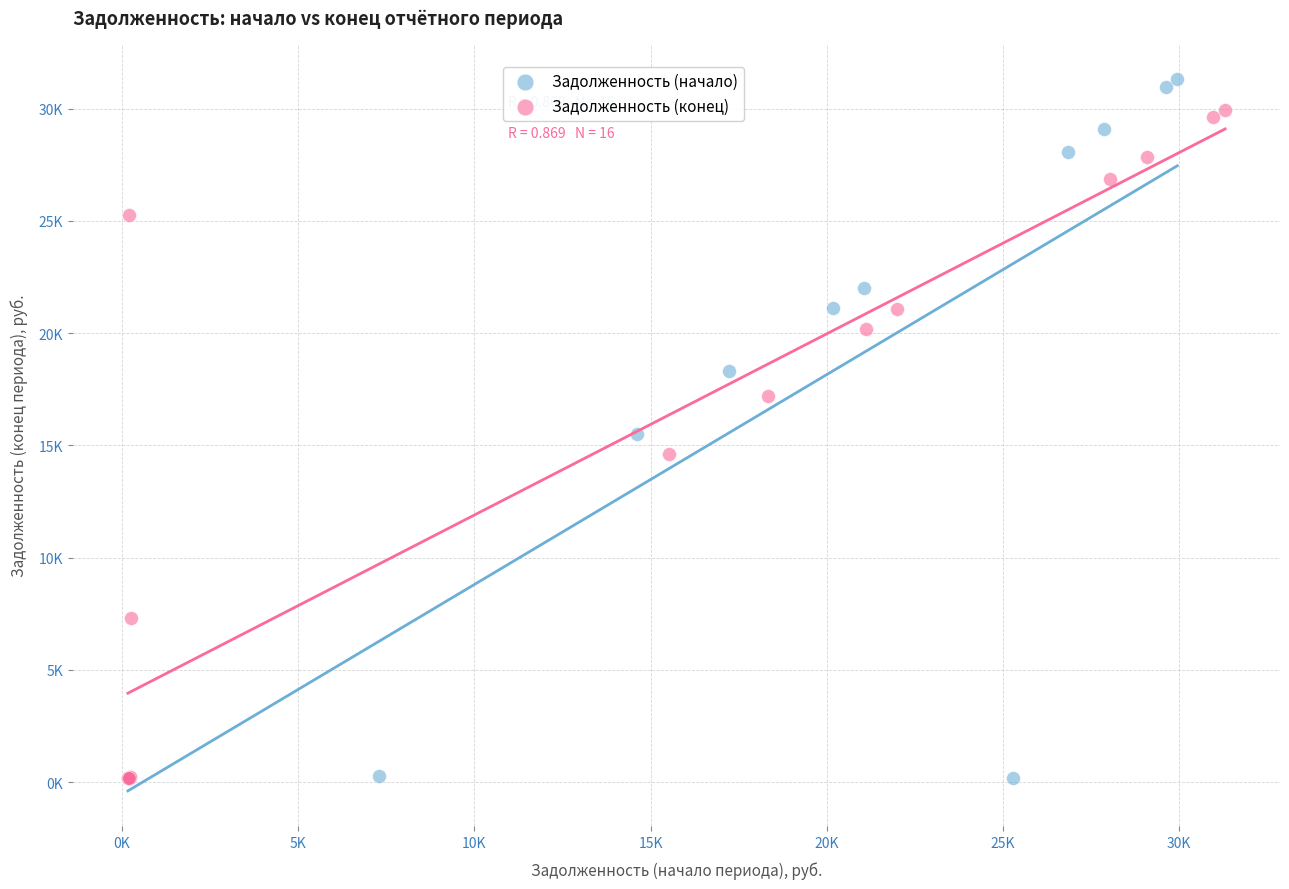

Which series has the widest spread of Y values?

Задолженность (начало)